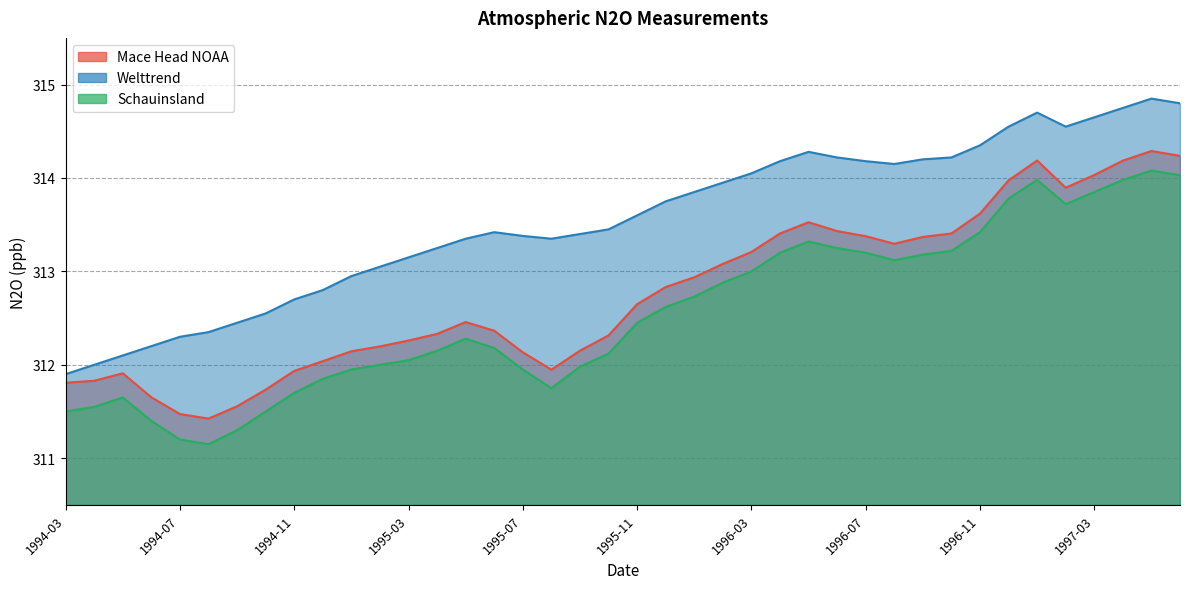

What is the highest value of the Welttrend series?

314.9